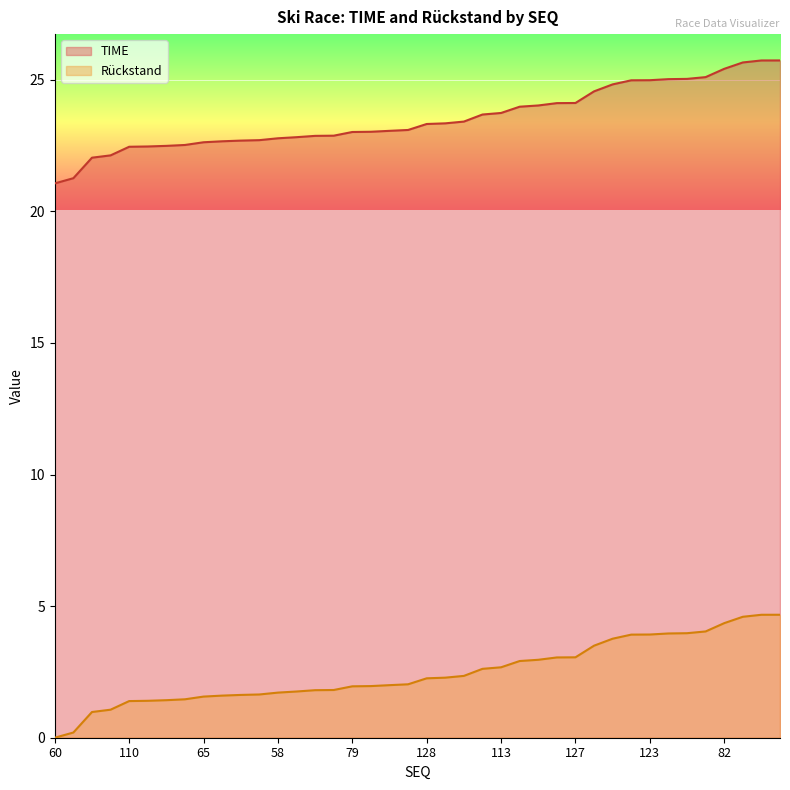

What is the difference between the Rückstand values at 66 and 118?

1.1